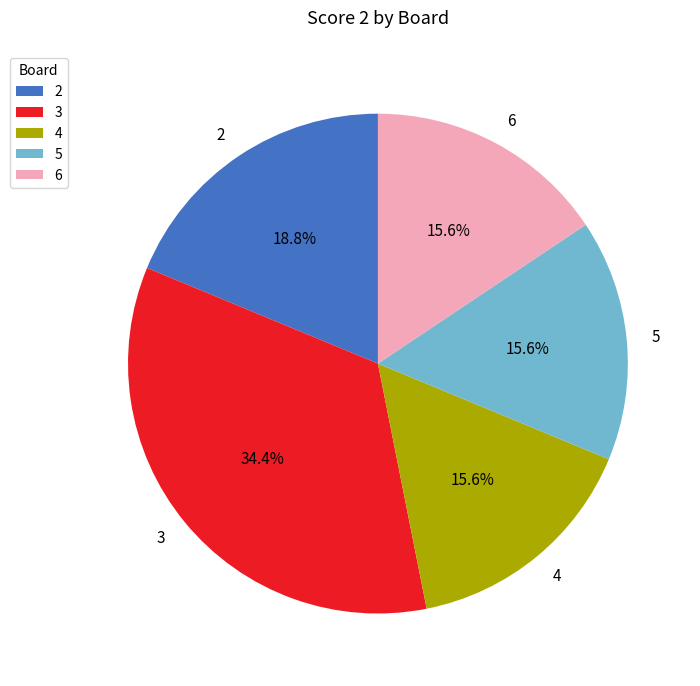

Count the number of slices in the pie.

5